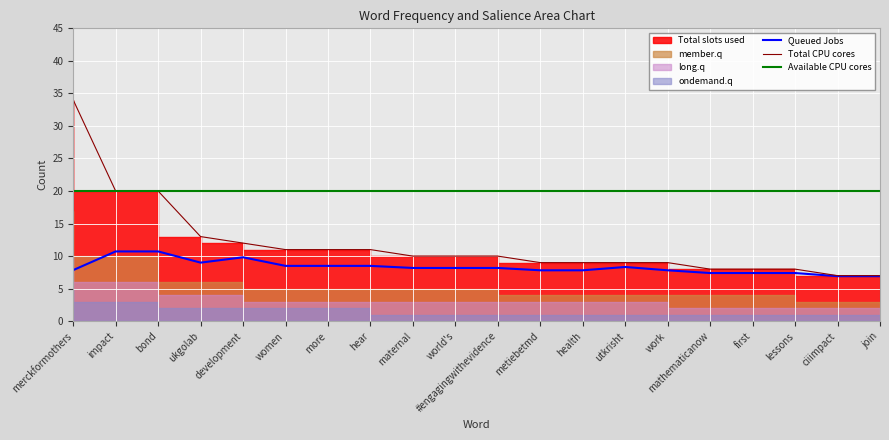

Where is long.q nearest to the value 6?

impact